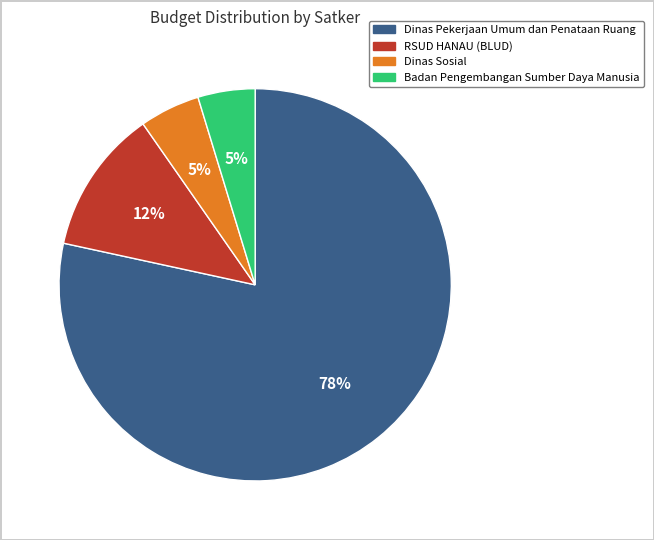

Is there a majority slice in this chart?

Yes